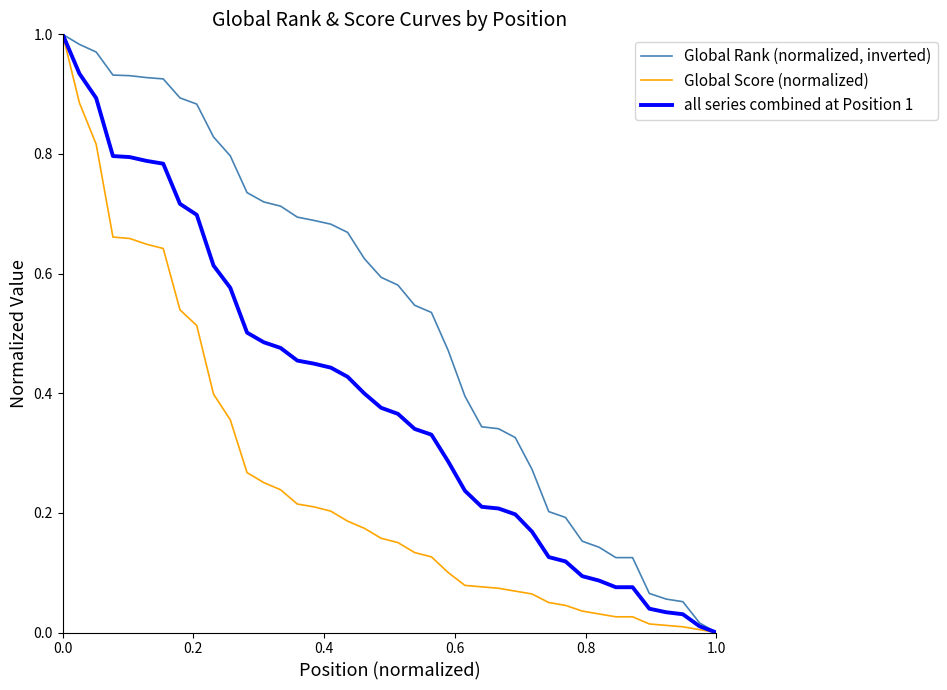

Count the number of data series in this chart.

3